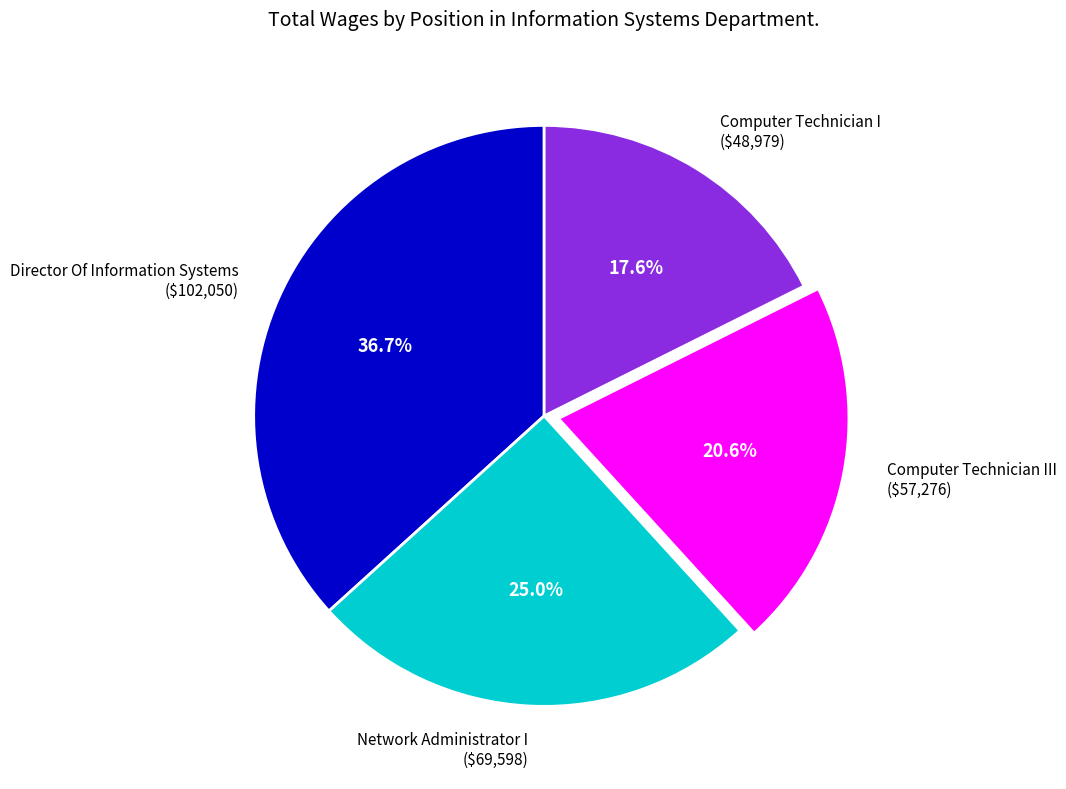

How many slices are in this pie chart?

4